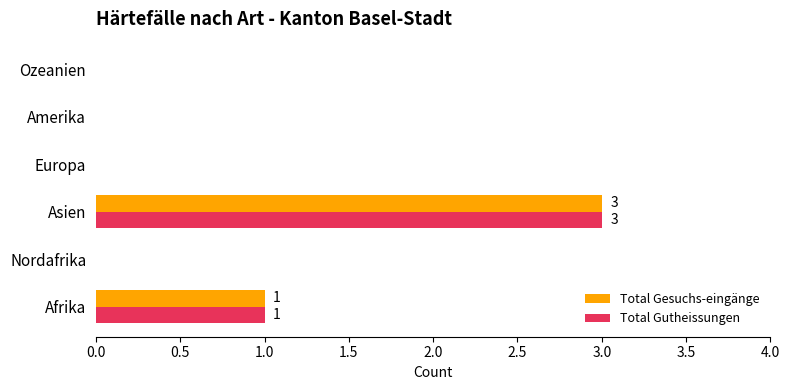

The value of Total Gutheissungen at Ozeanien is -1. True or false?

False